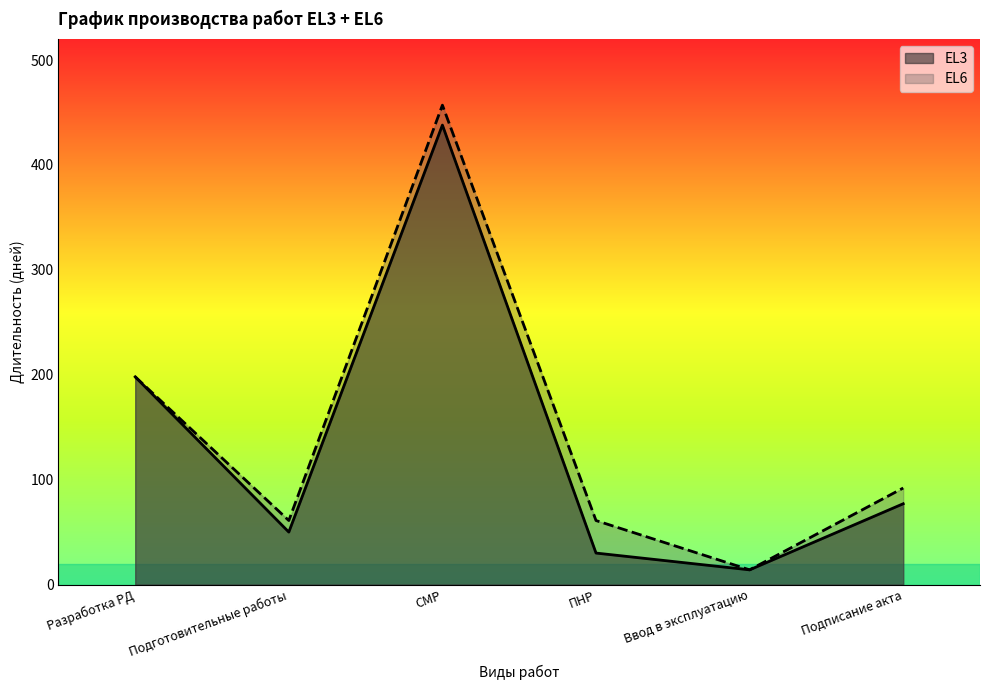

Rank the series by their average value, from highest to lowest.

EL6, EL3